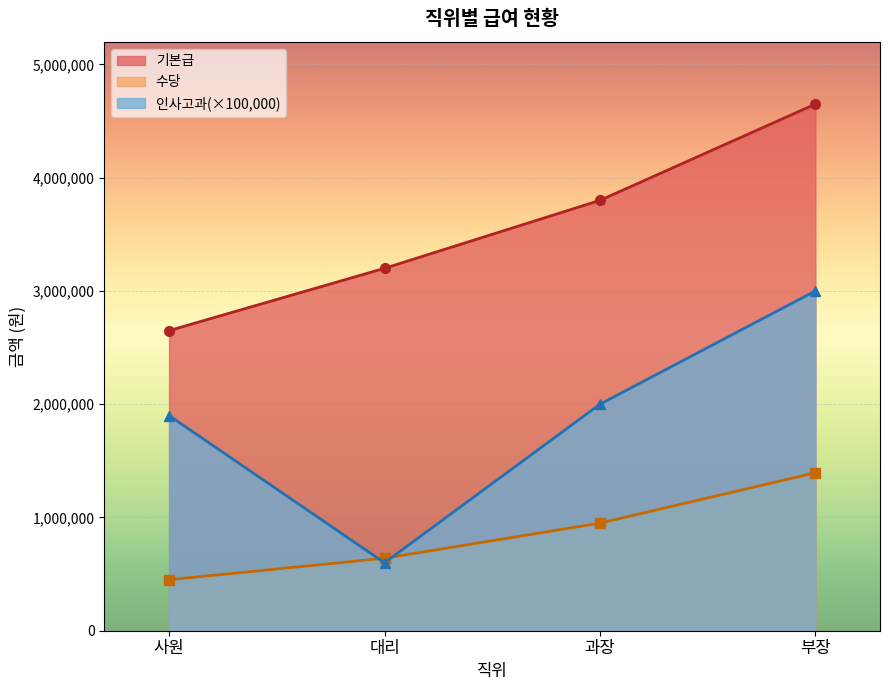

How many lines are shown in the chart?

3